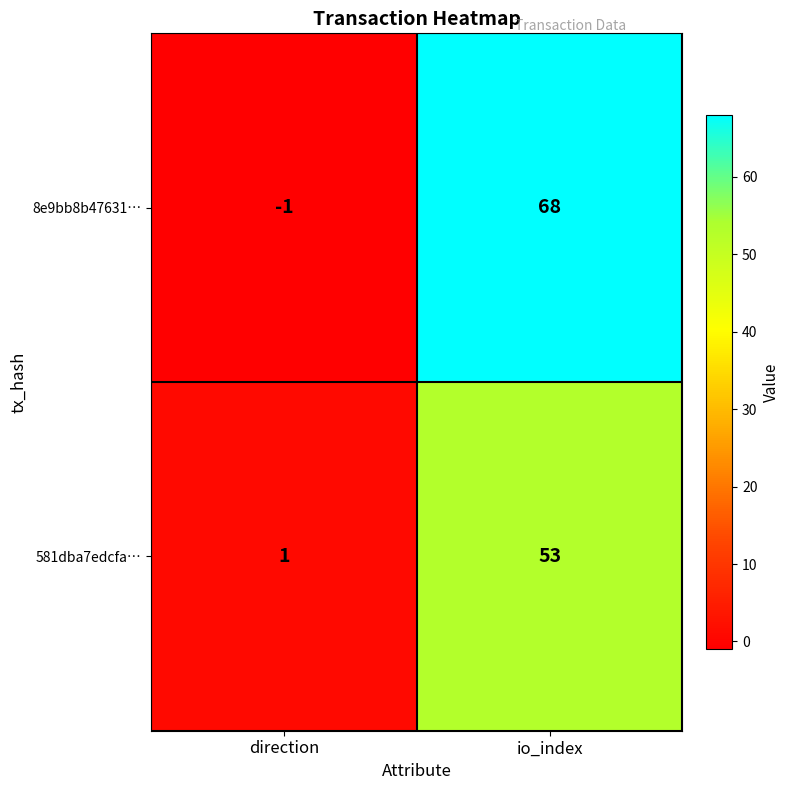

What is the spread (max minus min) of values at direction?

2